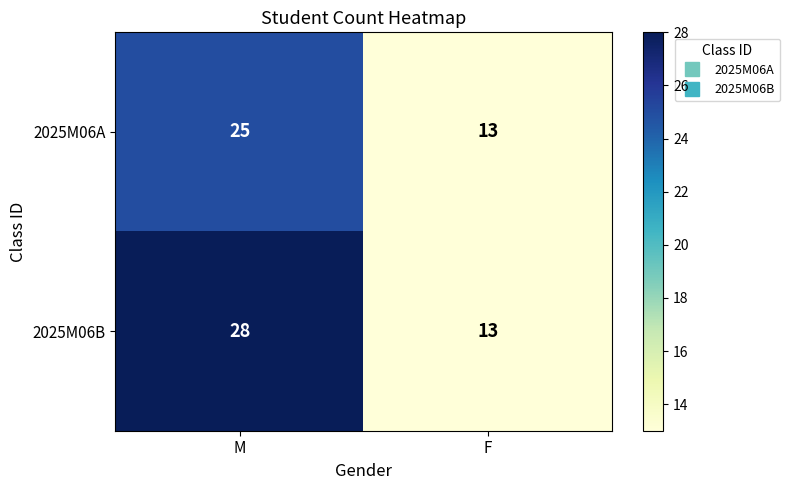

Reading left to right, what are all the values shown in this chart?

2025M06A: M=25	F=13
2025M06B: M=28	F=13